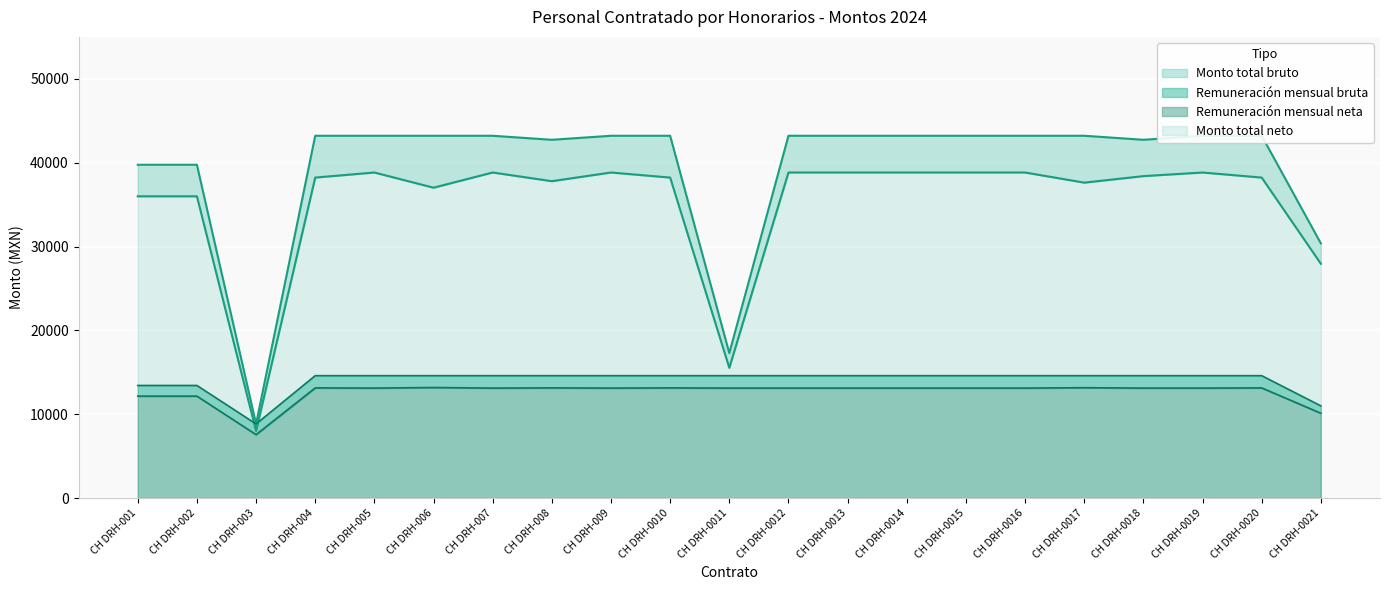

What is the value of the Remuneración mensual neta point at the 15th from the left?

13114.6